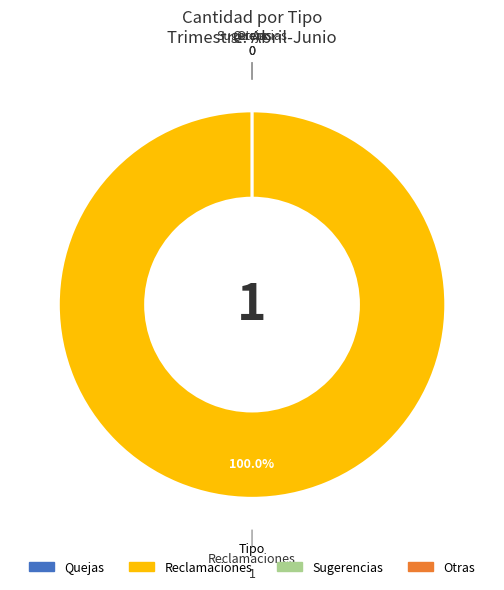

What portion of the pie excludes Otras?

100.0%